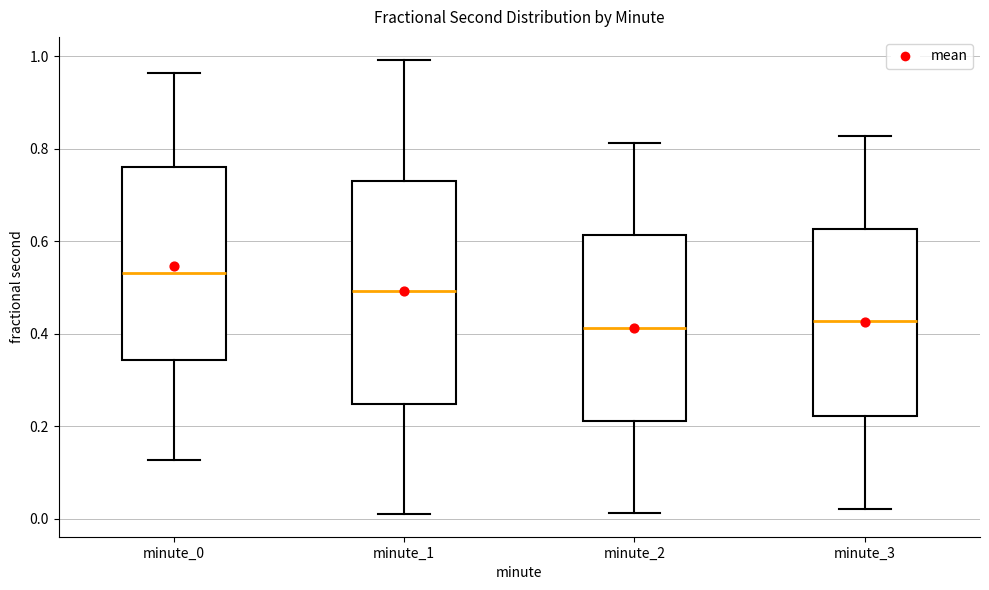

Comparing the boxes themselves (not the whiskers), which one is the tallest?

minute_1